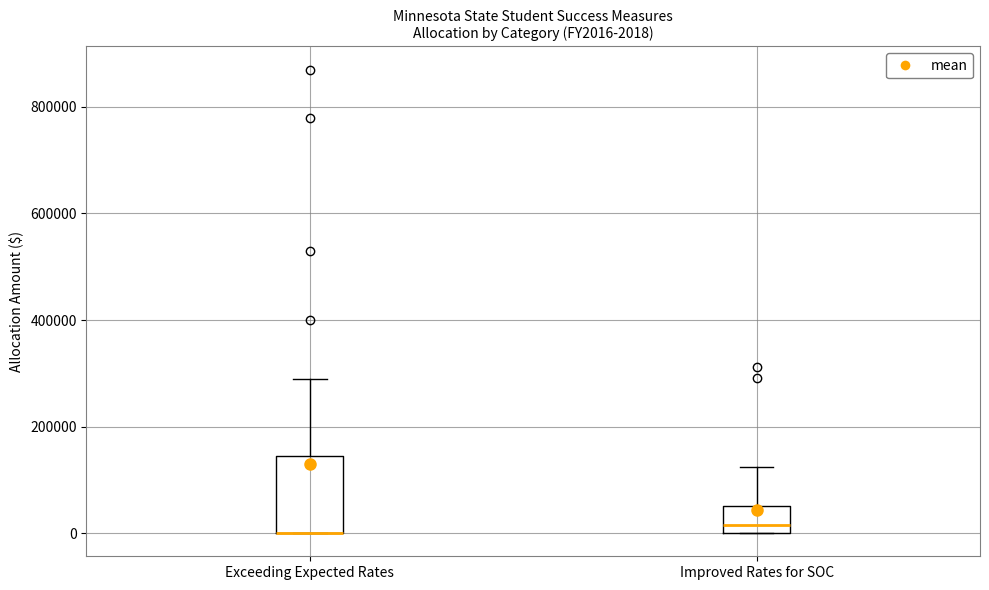

Comparing the boxes themselves (not the whiskers), which one is the tallest?

Exceeding Expected Rates